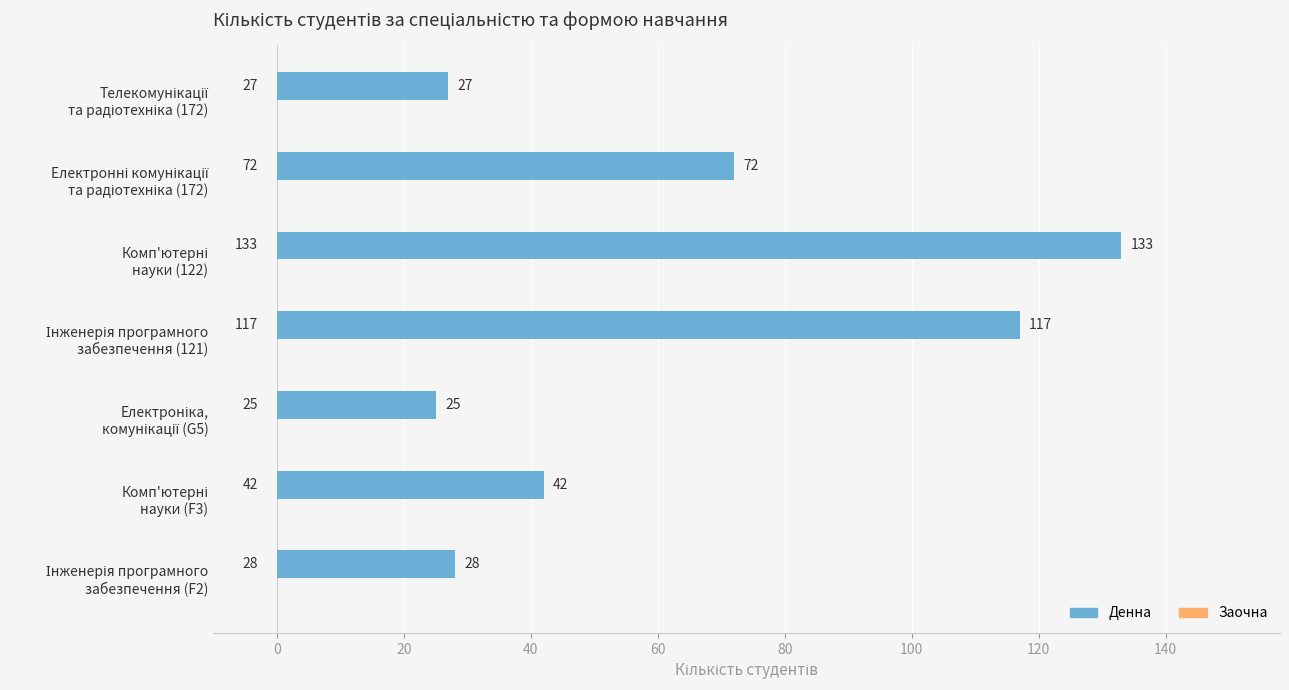

What is the minimum value shown in the chart?

25